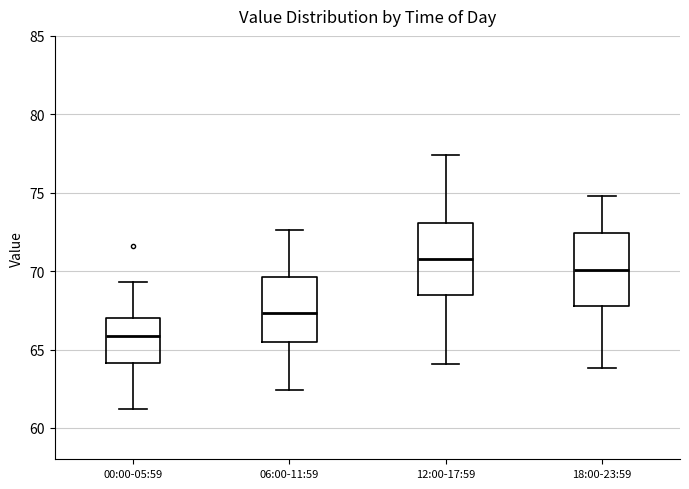

Which box has the highest median line?

12:00-17:59